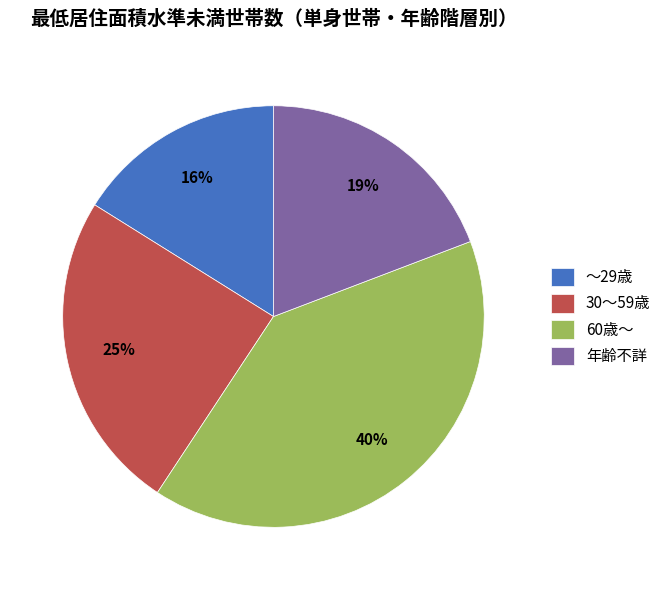

How many segments does this pie chart have?

4